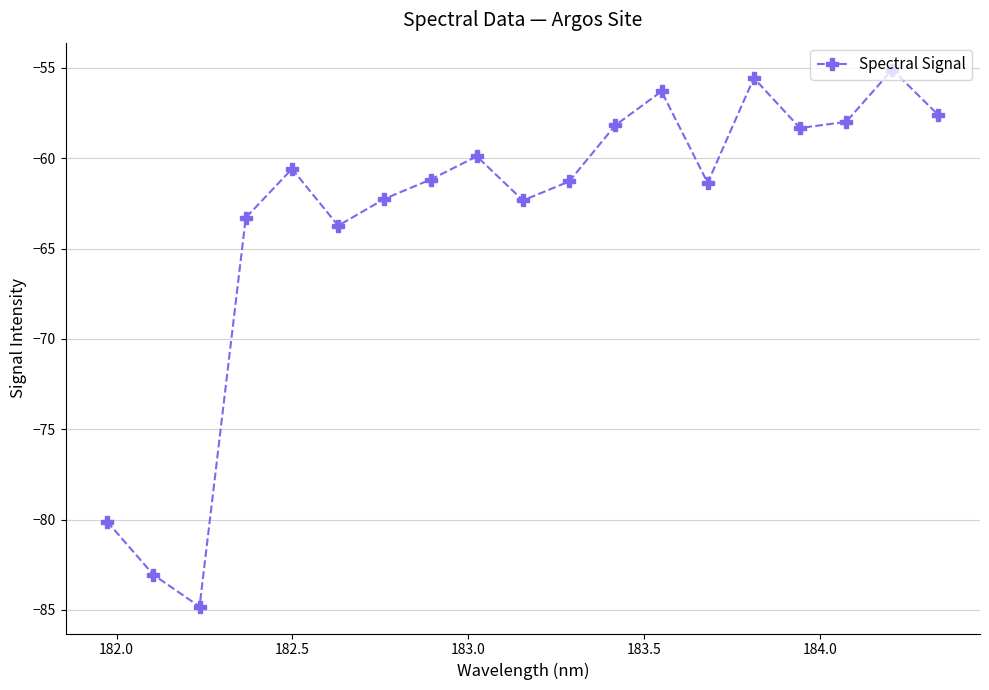

How many points are lower than both their immediate neighbors (excluding endpoints)?

5